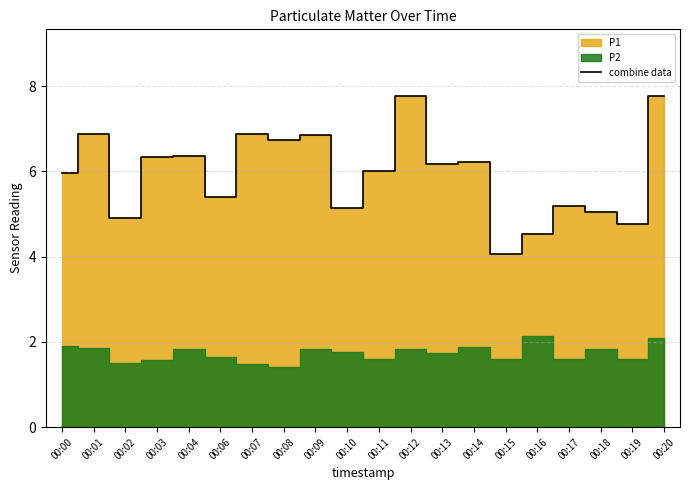

Reading left to right, extract all data points from this chart.

6.0	6.9	4.9	6.3	6.4	5.4	6.9	6.8	6.9	5.2	6.0	7.8	6.2	6.2	4.1	4.5	5.2	5.1	4.8	7.8